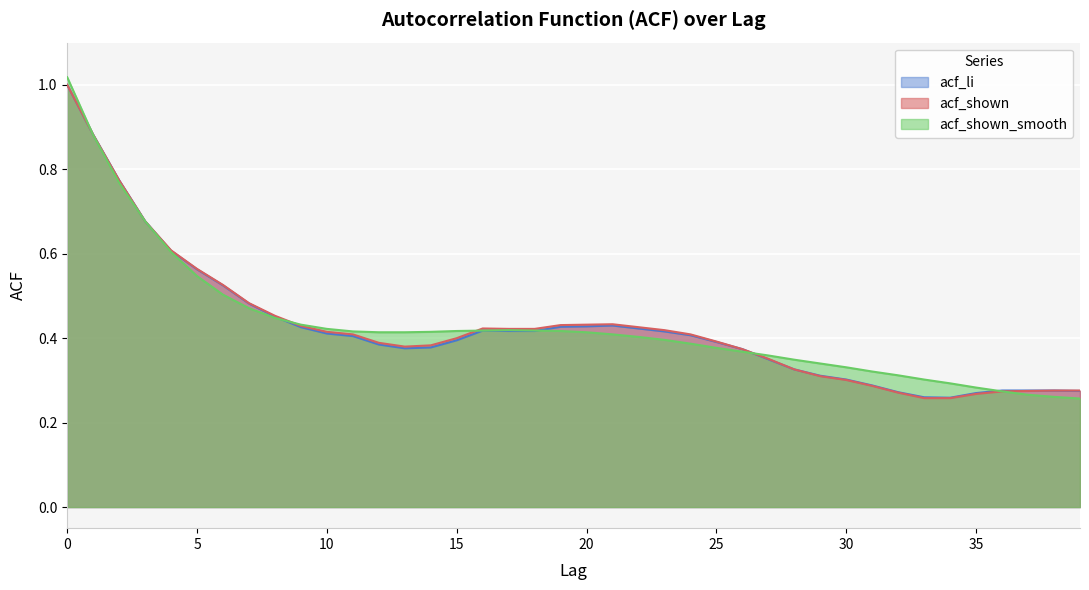

At how many categories does at least one series exceed 0?

40